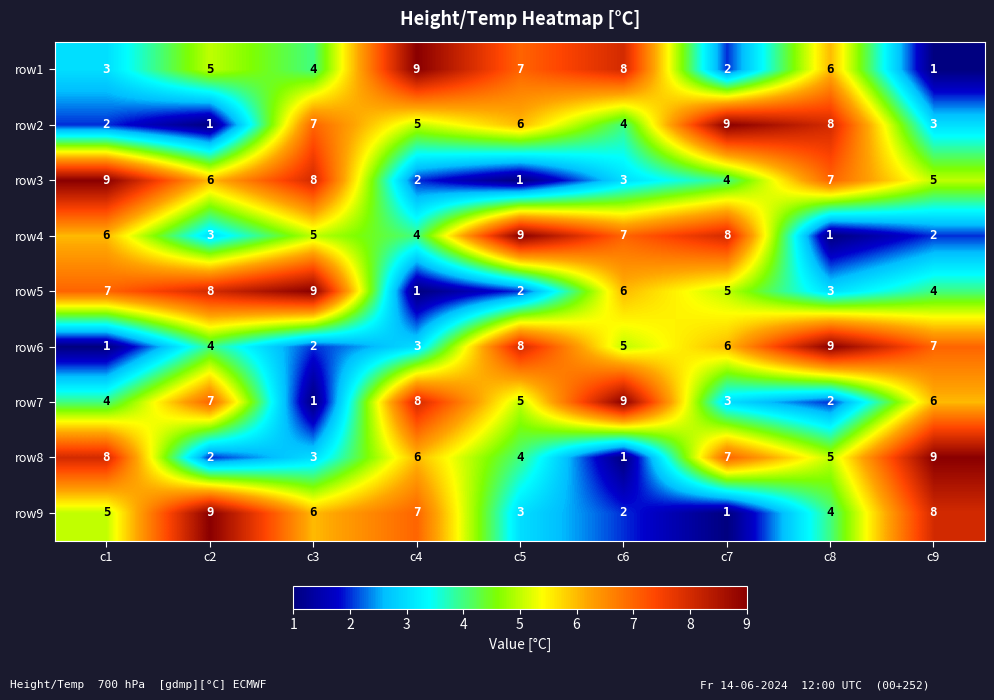

Which category has the lowest value in the row3 series?

c5